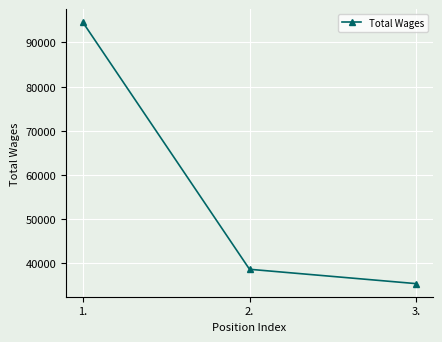

What is the sum of all values?

168373